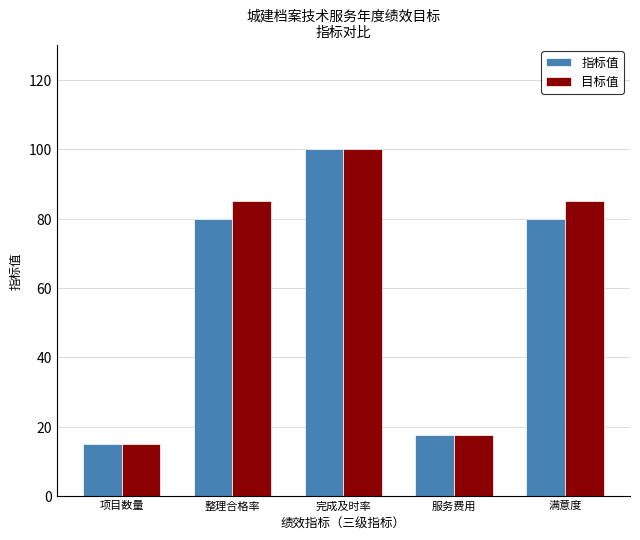

What is the average value of the 目标值 series?

60.5